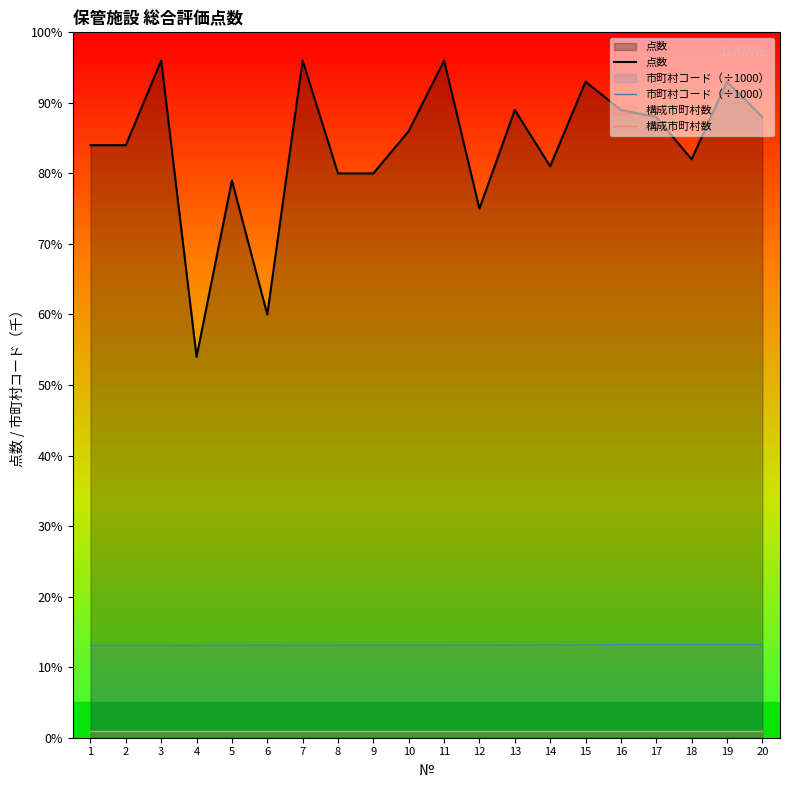

Which has a higher value, 2 or 9?

2